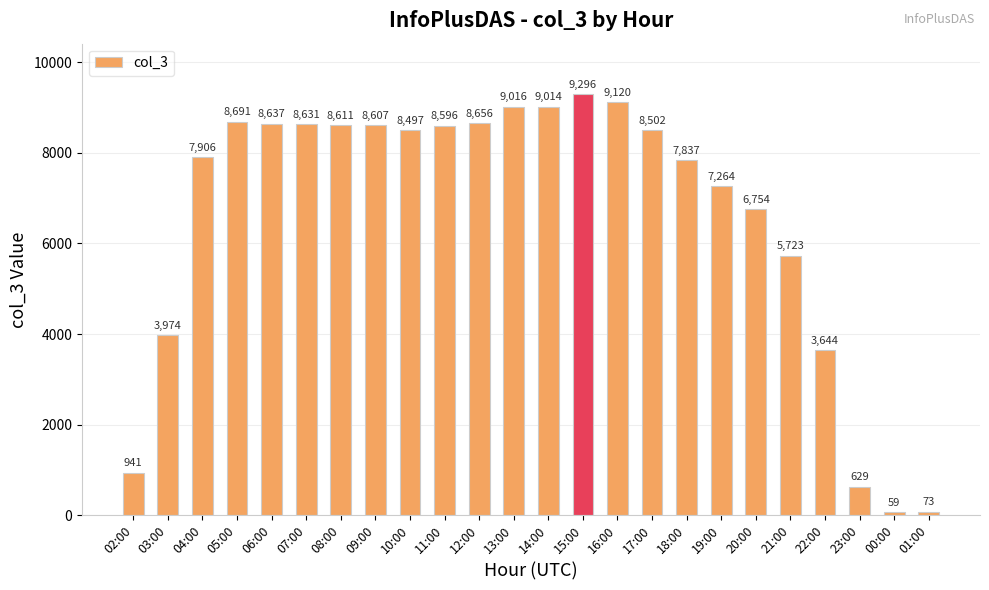

How many values are below 8502?

12